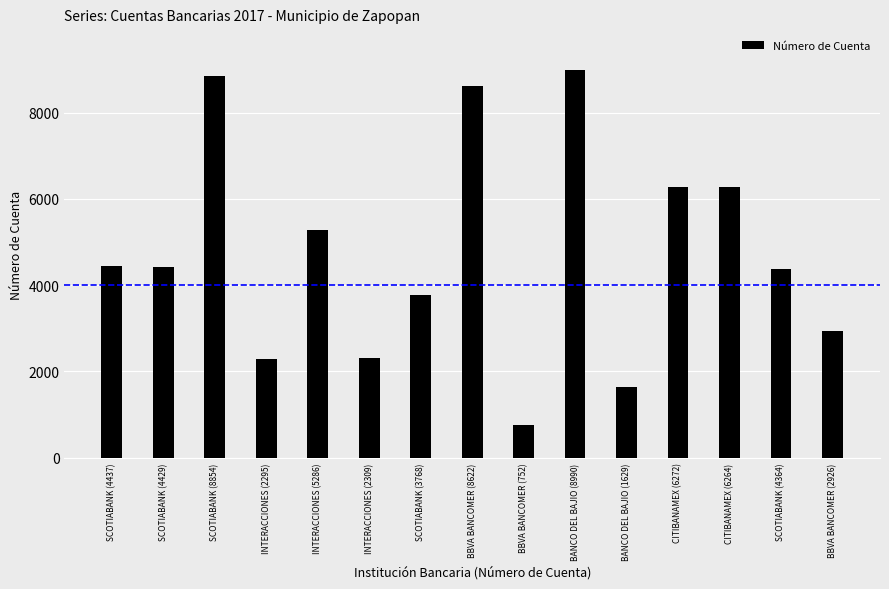

What is the label of the 7th bar from the right?

BBVA BANCOMER (752)